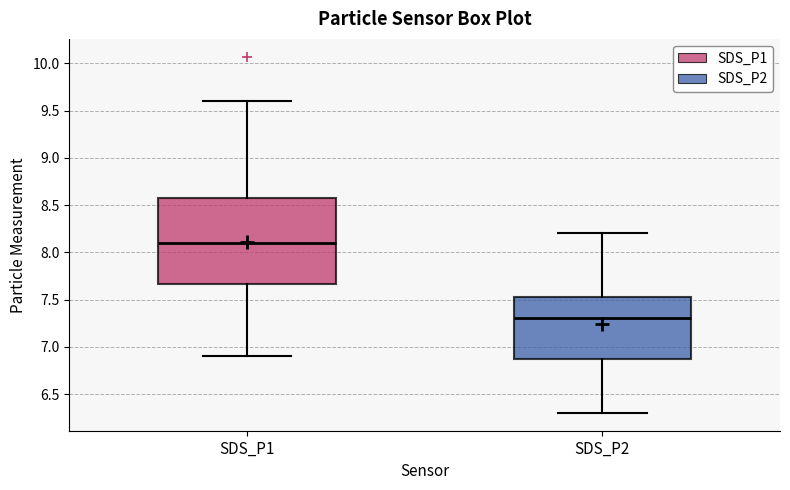

Which box has the lowest median line?

SDS_P2